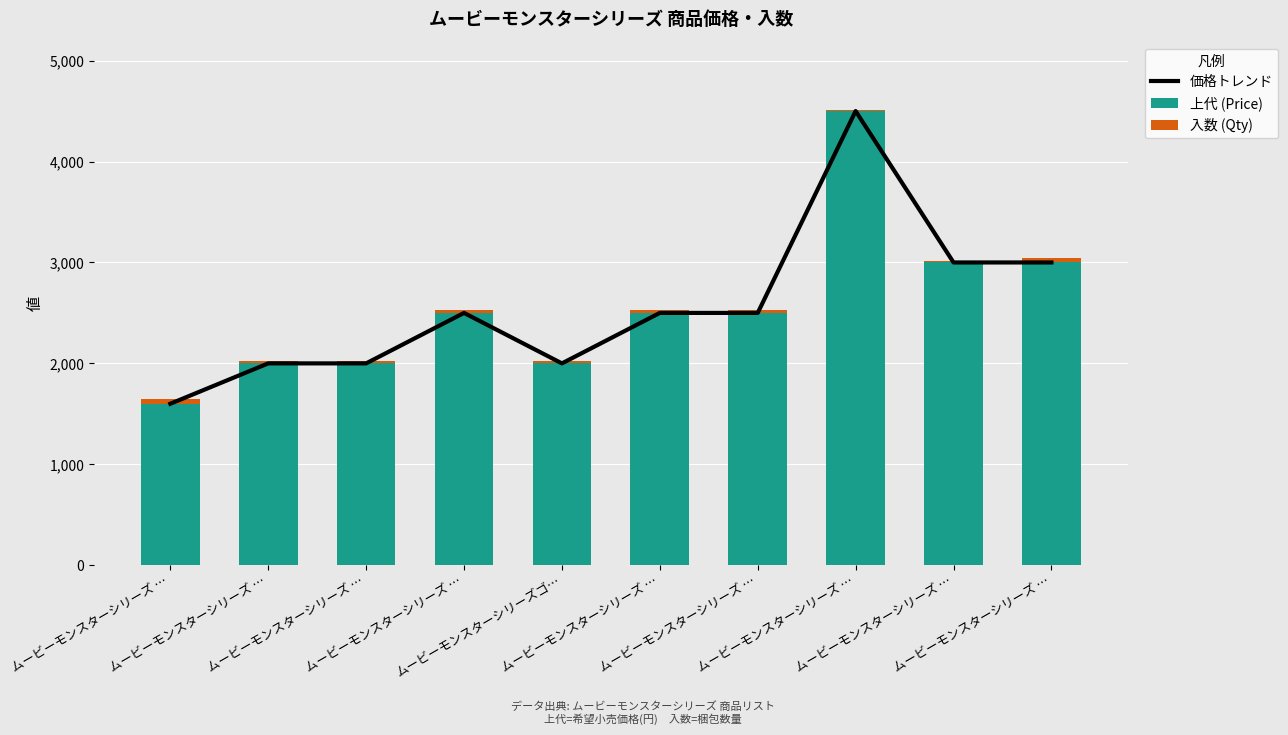

Which category has the lowest value in the 入数 (Qty) series?

ムービーモンスターシリーズ …